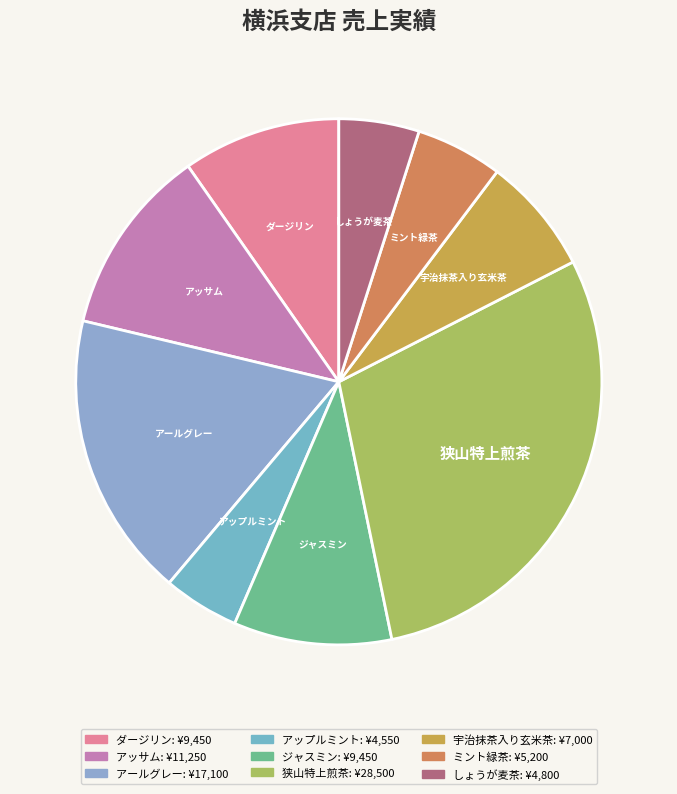

Does any single category account for the majority?

No